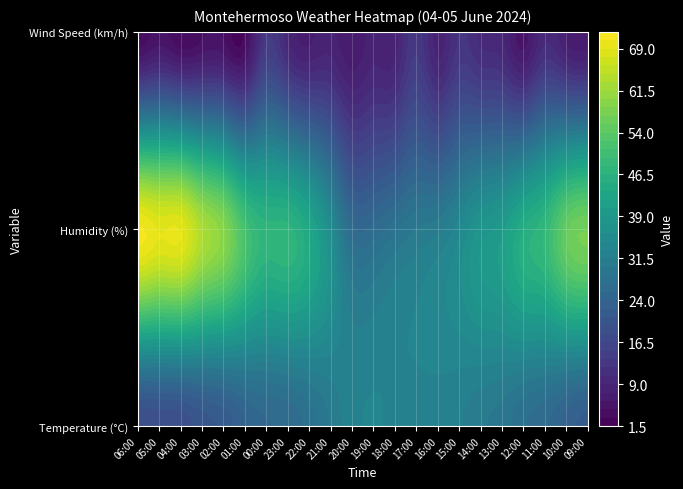

At which category does the chart reach its minimum across all series?

06:00